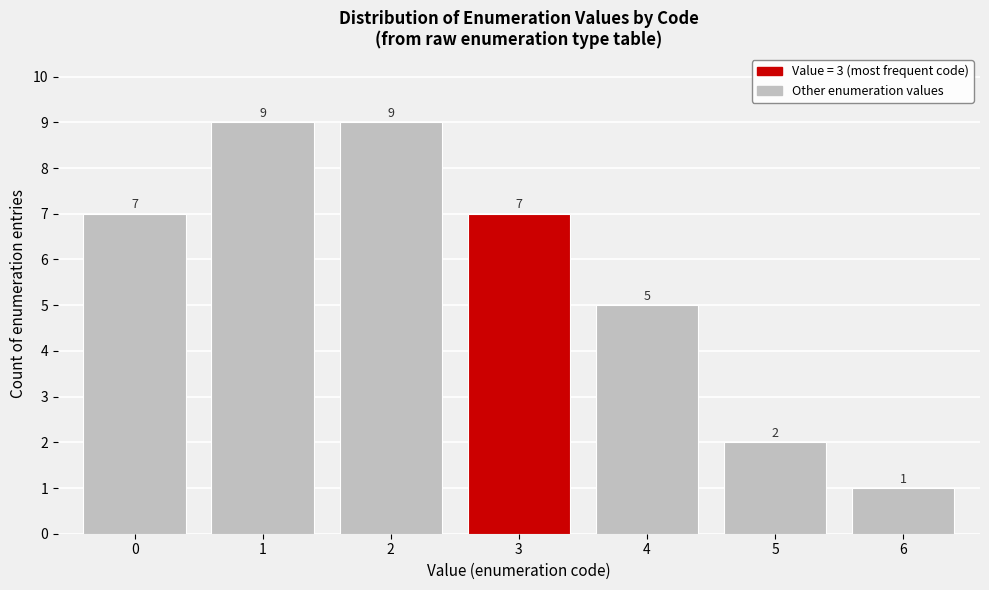

Reading left to right, transcribe all the data shown in this chart.

7	9	9	7	5	2	1